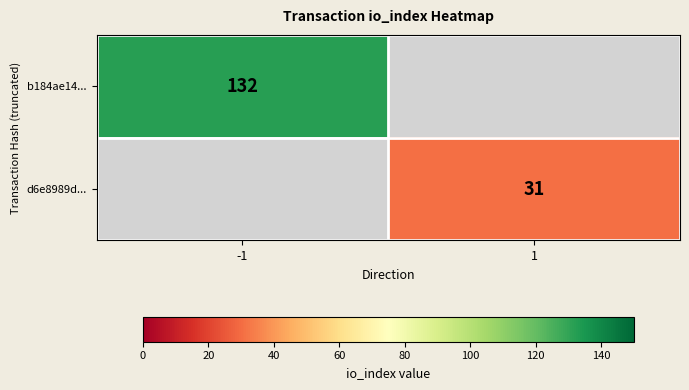

The value of d6e8989d... at 1 is 31. True or false?

True